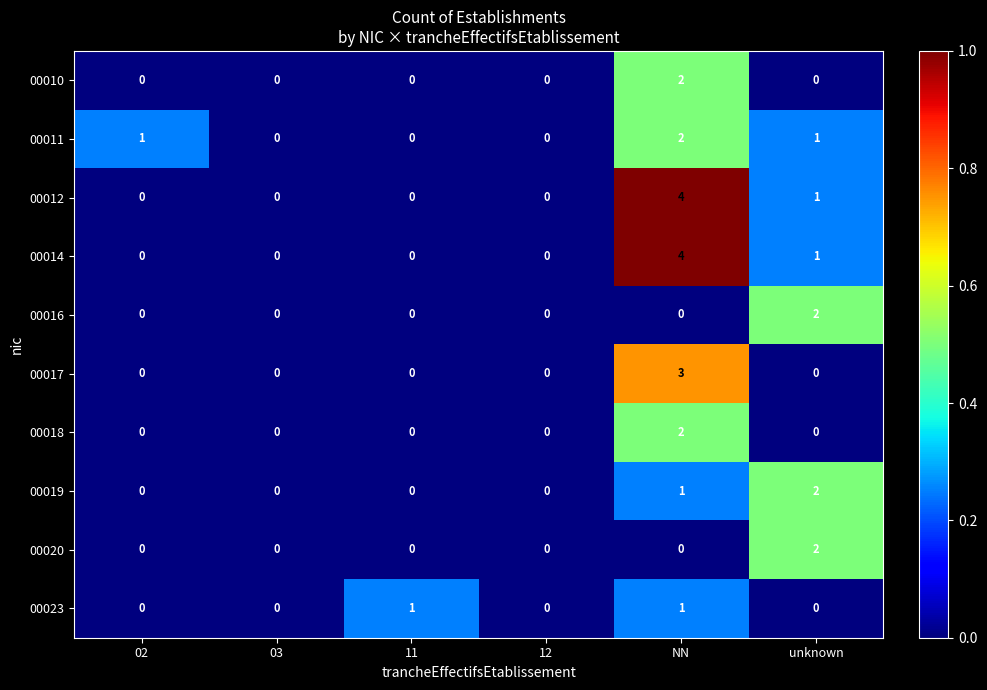

Is the value of 00011 at NN greater than the value of 00018 at 12?

Yes